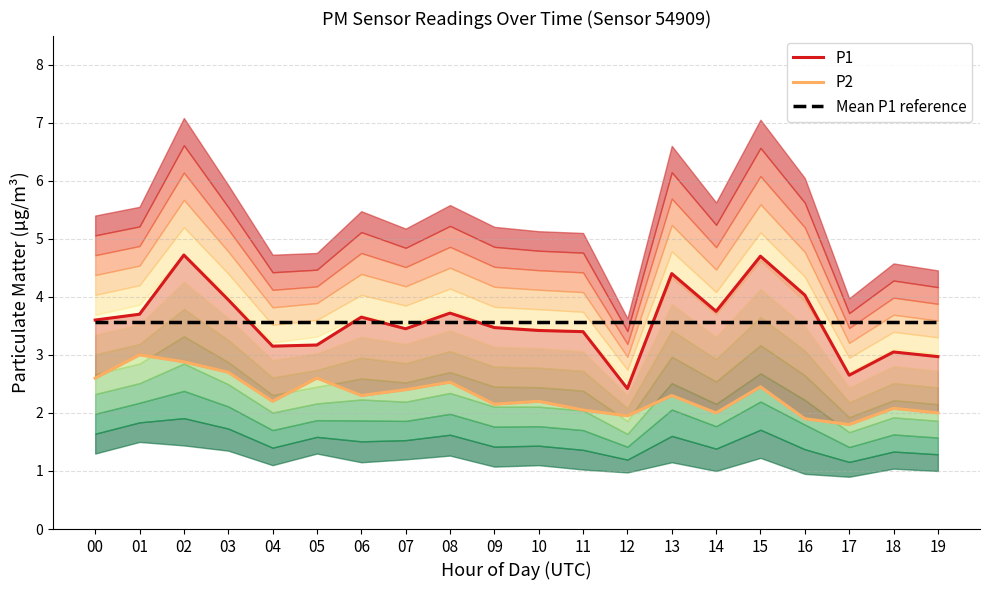

Between 11 and 01, which is larger?

01